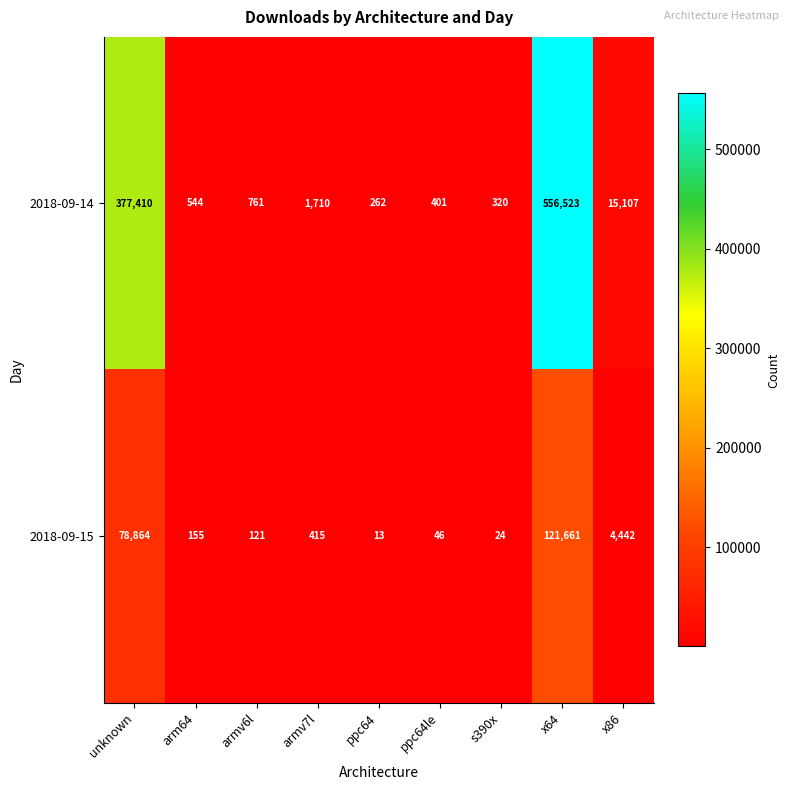

What is the average value of the 2018-09-14 series?

105893